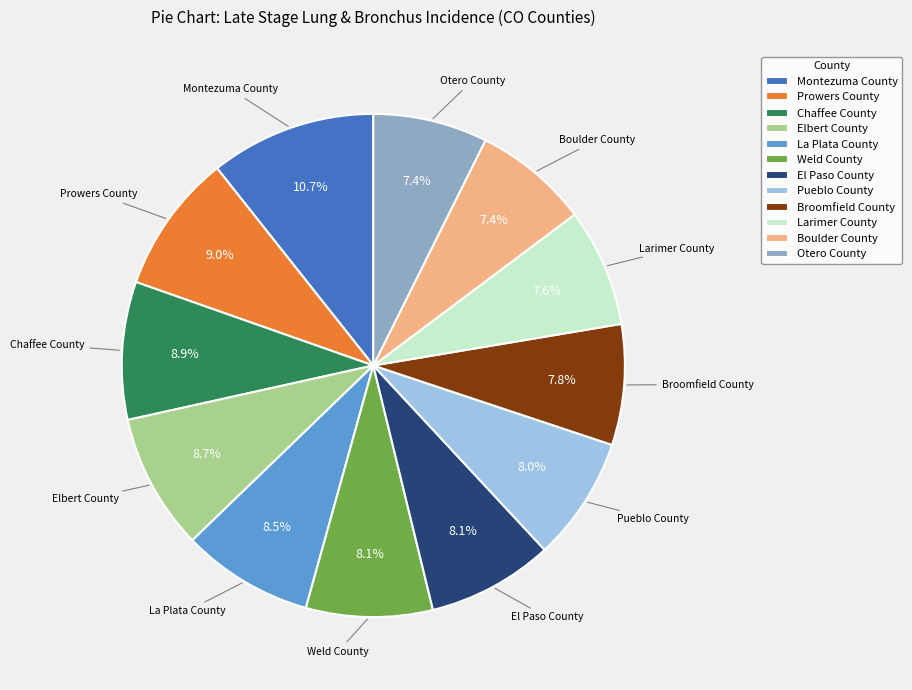

What percentage is the Pueblo County slice, to the nearest percent?

8%